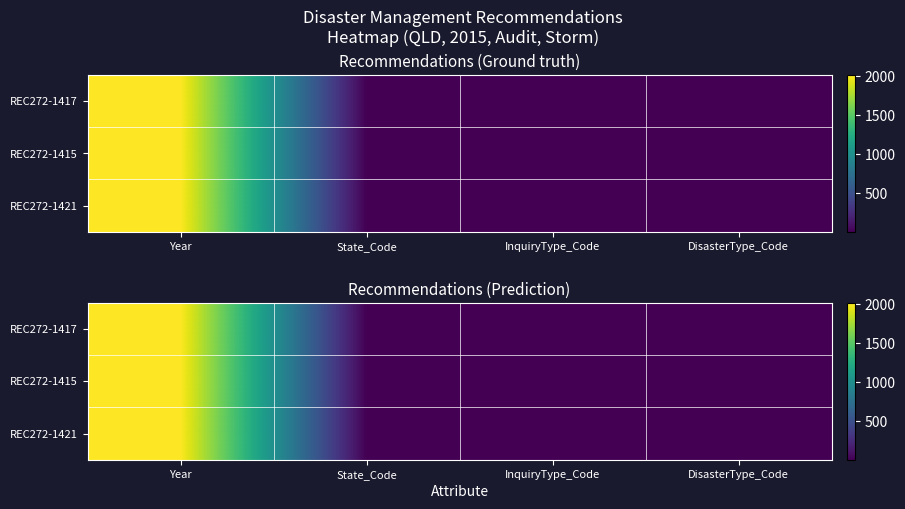

What is the average value of the REC272-1417 series?

504